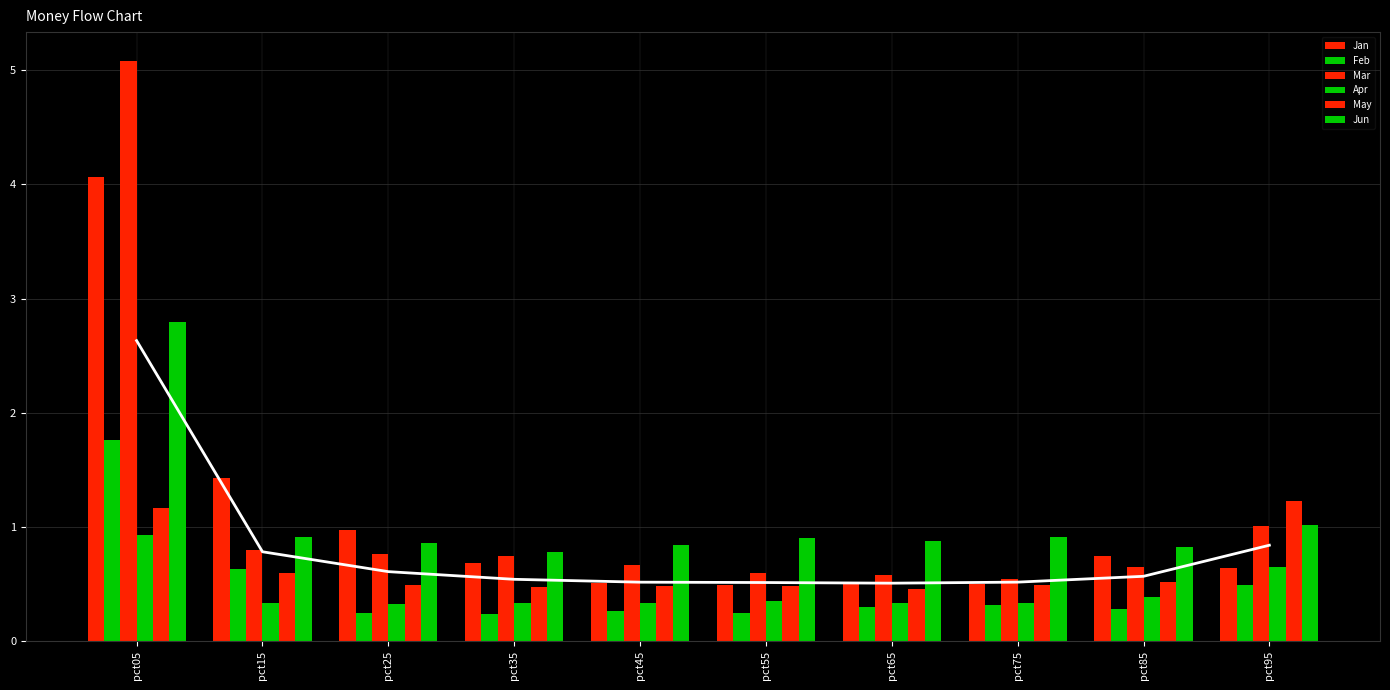

At pct55, list the series in order from largest to smallest.

Jun, Mar, Jan, May, Apr, Feb